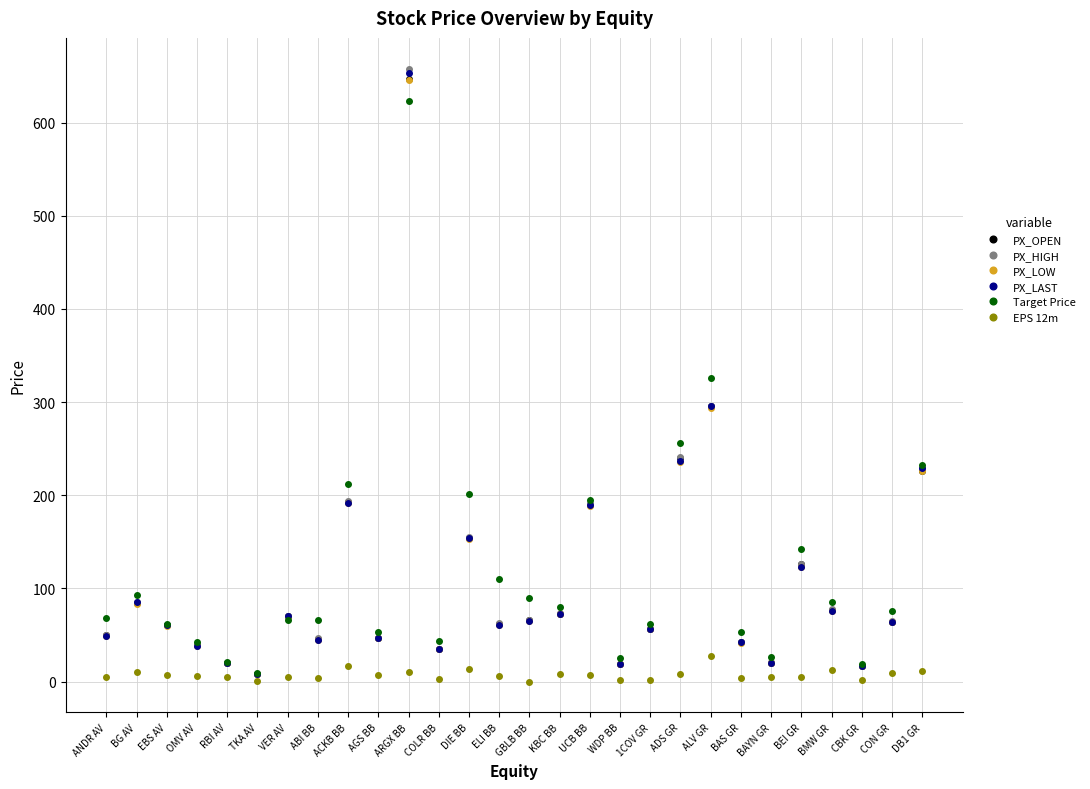

Between ACKB BB and DB1 GR, which series saw the biggest shift?

PX_LAST